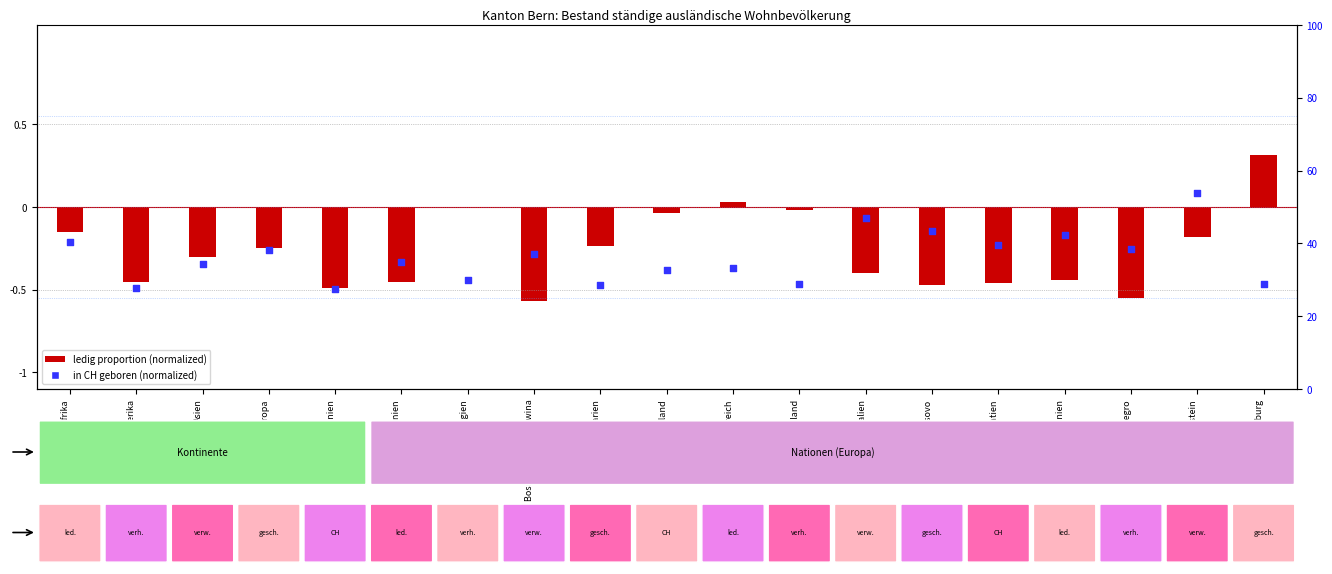

Which series contains the lowest Y value?

ledig (normalized)